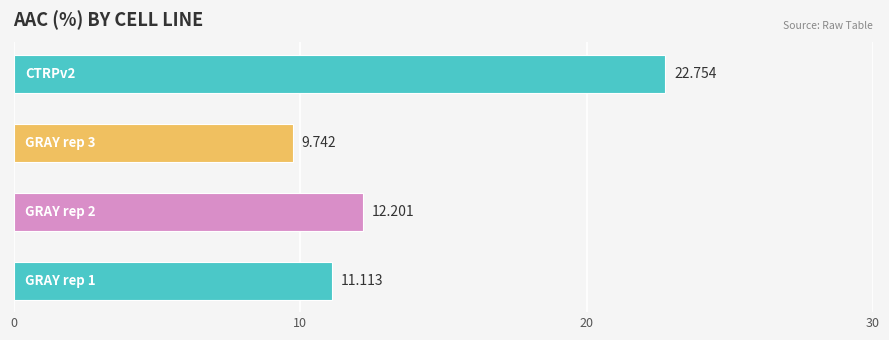

What is the greatest value displayed?

22.8